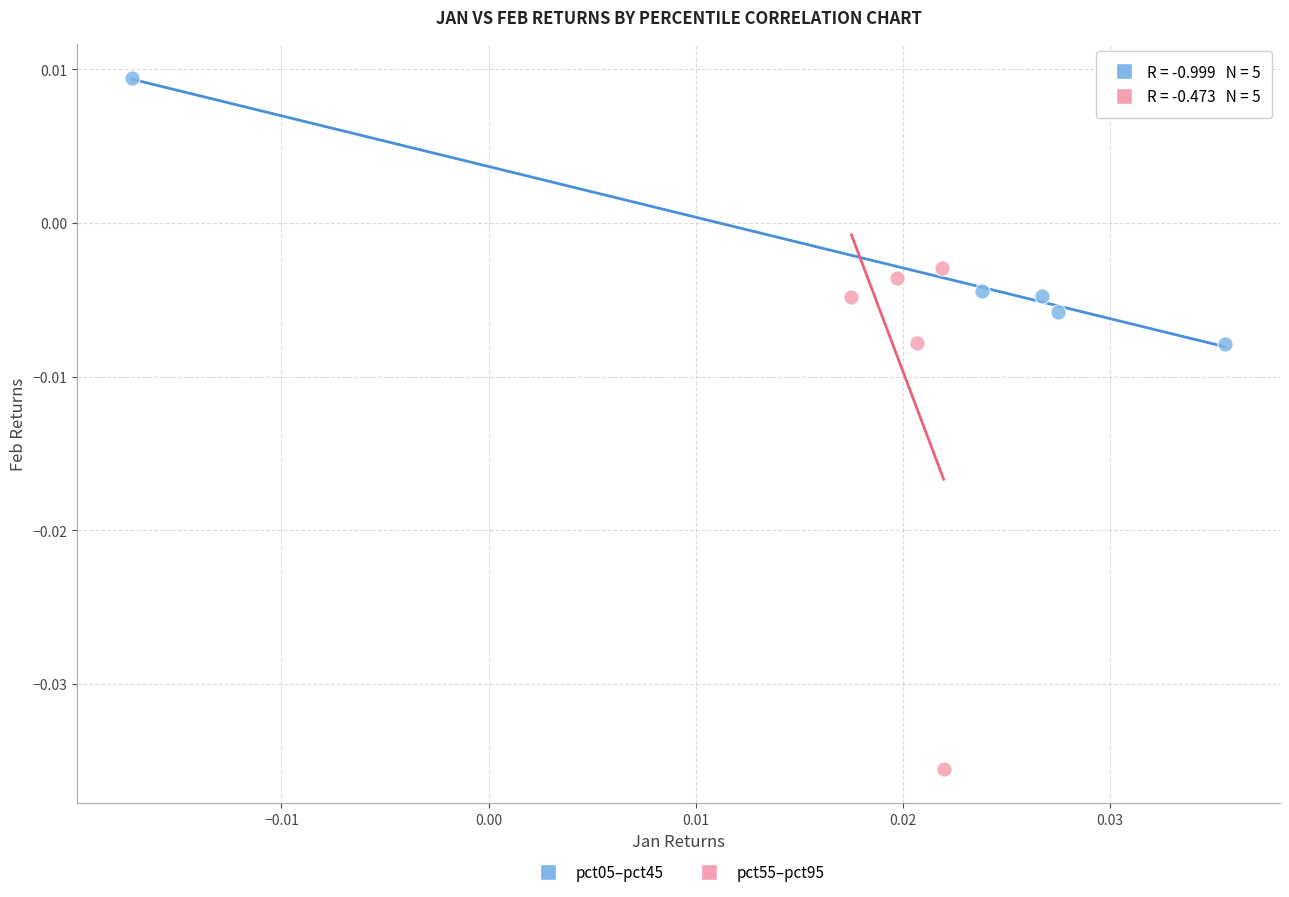

Which series contains the lowest Y value?

pct55–pct95